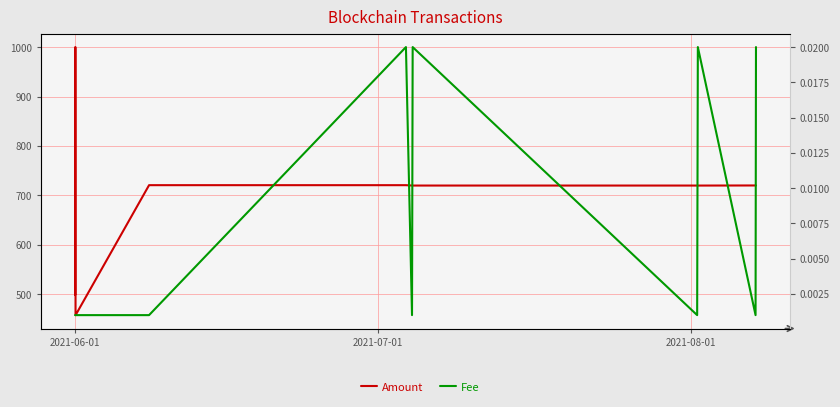

At which category does the chart reach its peak across all series?

2021-08-01